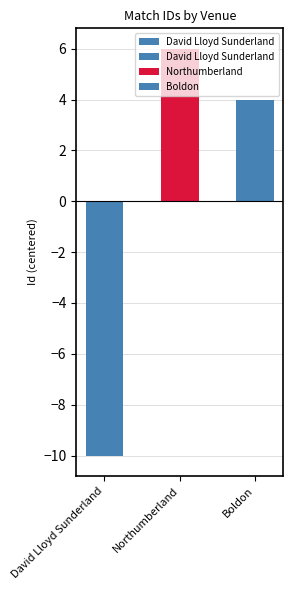

How many bars are there in total?

3